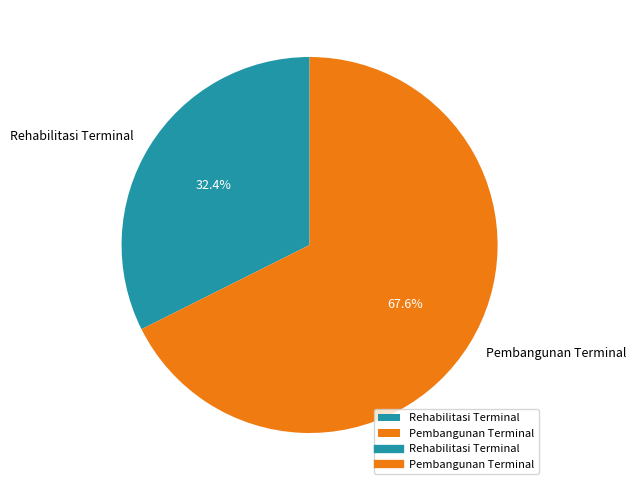

What is the majority slice?

Pembangunan Terminal